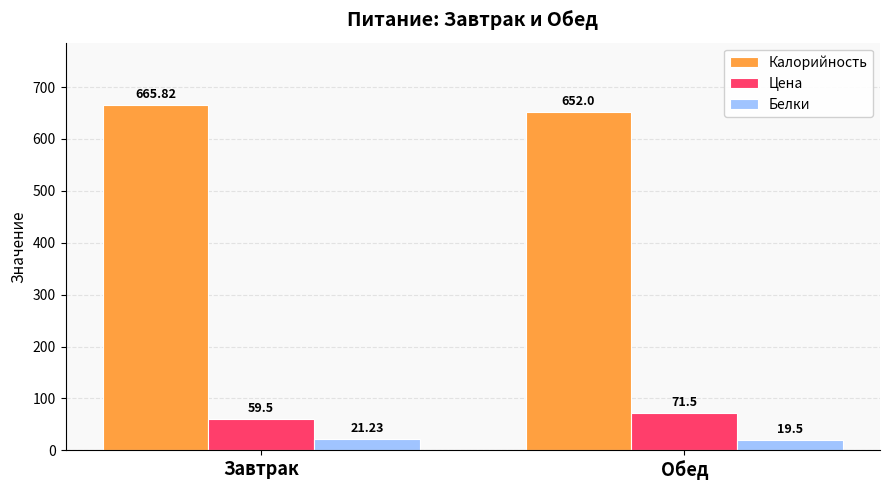

Are the bars horizontal?

No